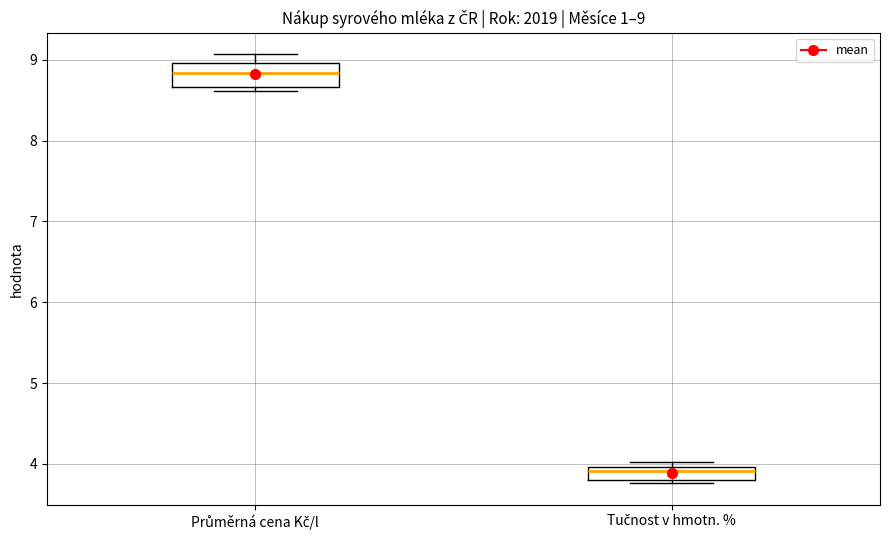

Which box's median line is the lowest?

Tučnost v hmotn. %